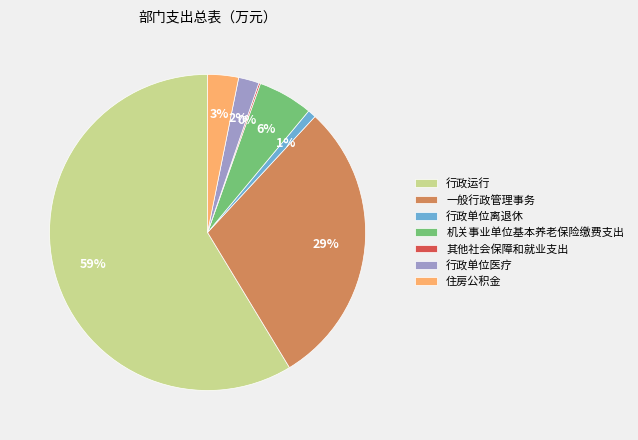

Approximately how many times larger is the value at 一般行政管理事务 compared to 行政运行?

0.5